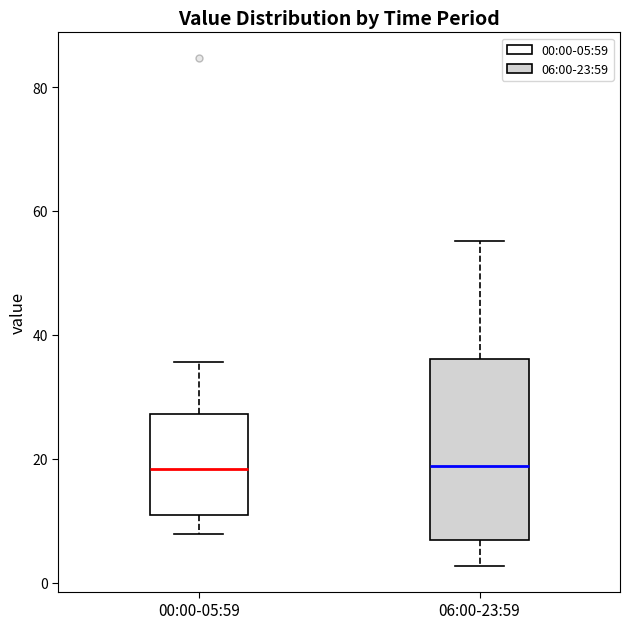

Reading left to right, read every box against the y-axis: the position of its median line, the range the box covers, and the ends of its whiskers. The values are not printed on the chart, so give them approximately, as read against the axis.

00:00-05:59: median 18, box 10 to 28, whiskers 8 to 36
06:00-23:59: median 18, box 6 to 36, whiskers 2 to 56